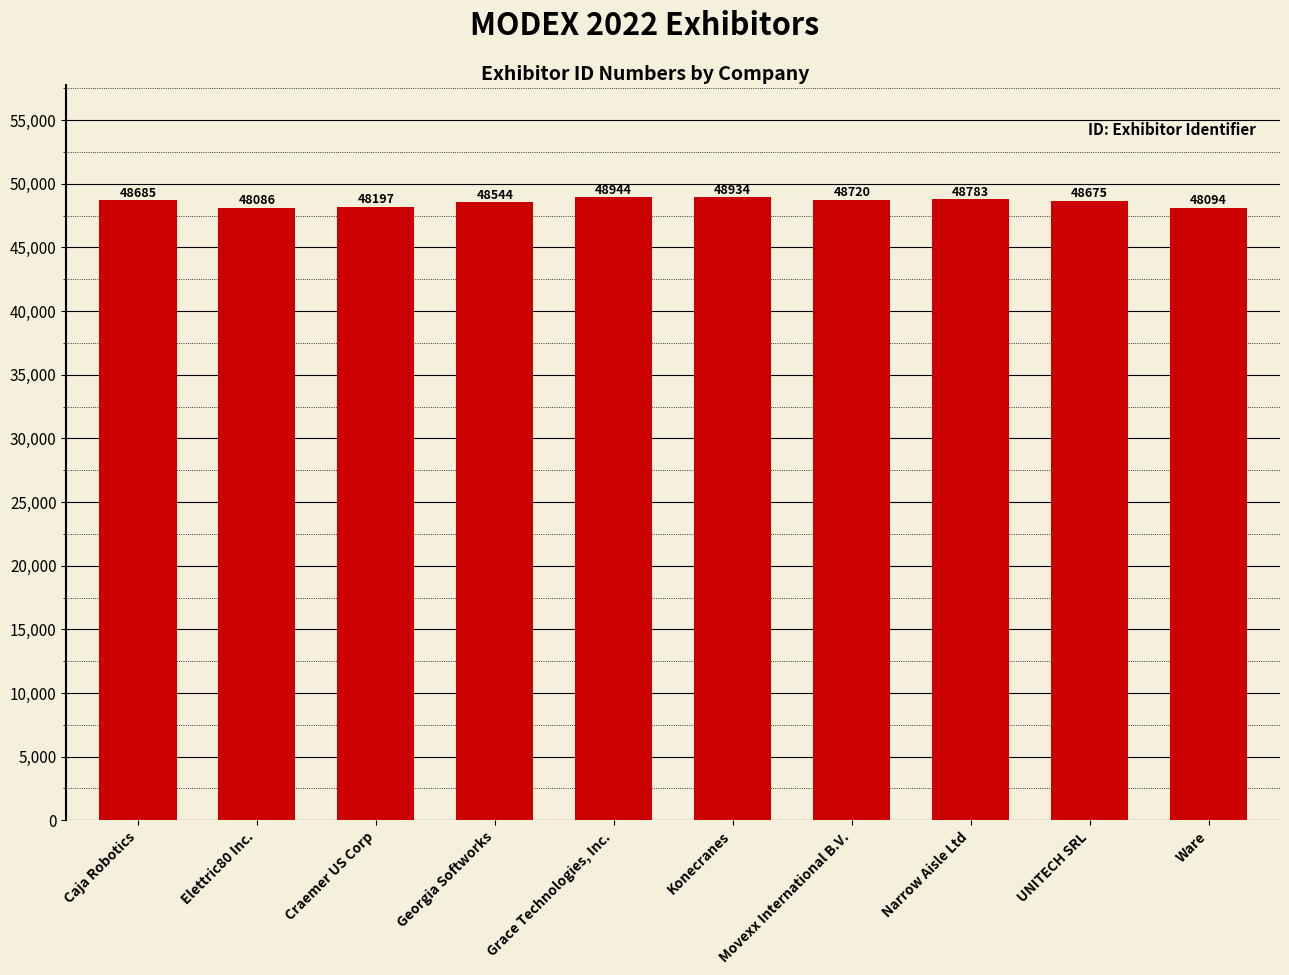

Where is the data nearest to the value 48515?

Georgia Softworks